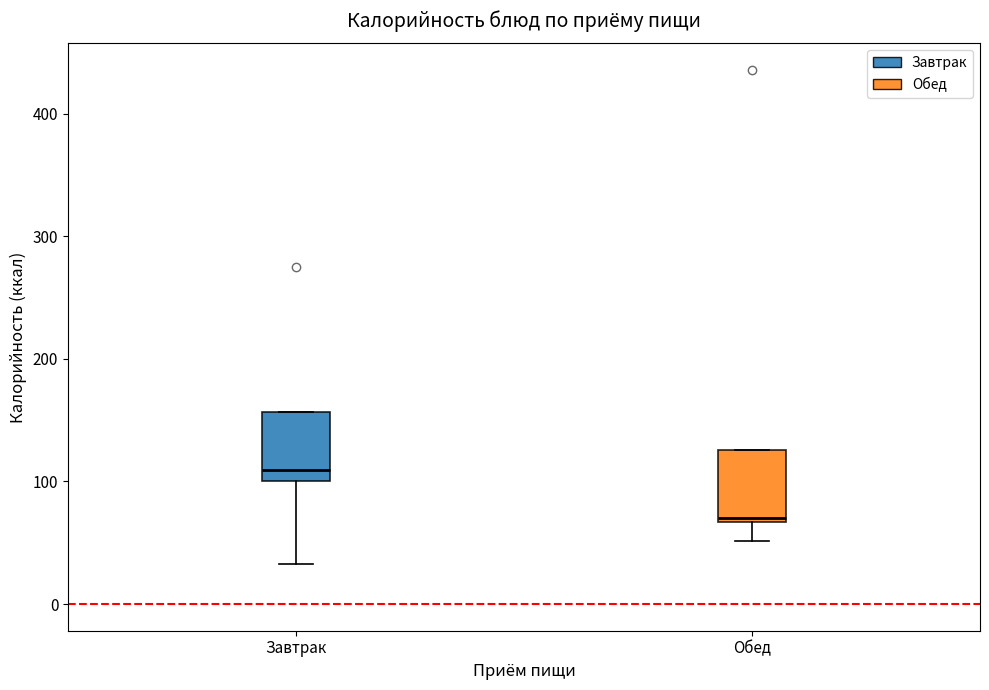

Reading left to right, read every box against the y-axis: the position of its median line, the range the box covers, and the ends of its whiskers. The values are not printed on the chart, so give them approximately, as read against the axis.

Завтрак: median 110, box 100 to 160, whiskers 30 to 160
Обед: median 70 (just above the box's lower edge), box 70 to 130, whiskers 50 to 130